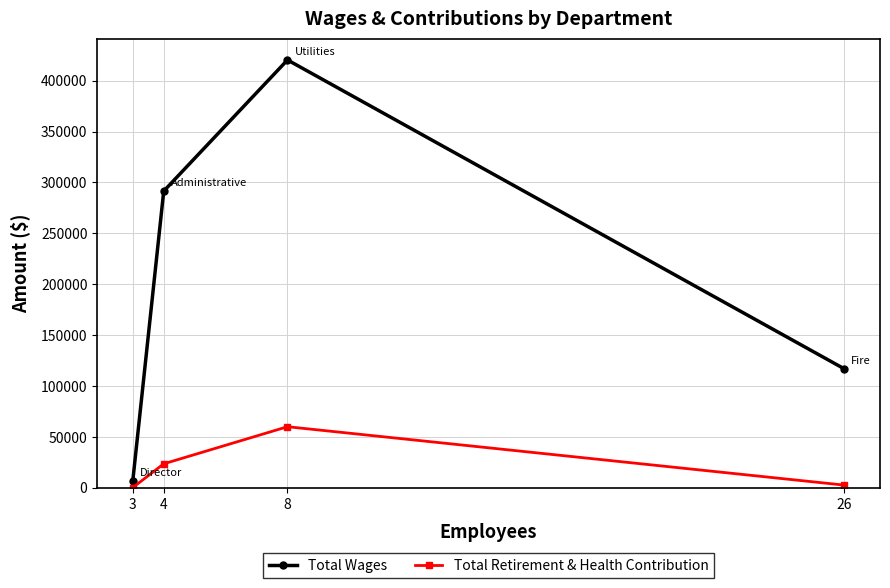

Reading right to left, what are all the values shown in this chart?

Total Wages: 26=116661	8=420372	4=291443	3=6650
Total Retirement & Health Contribution: 26=2409	8=59833	4=23361	3=0